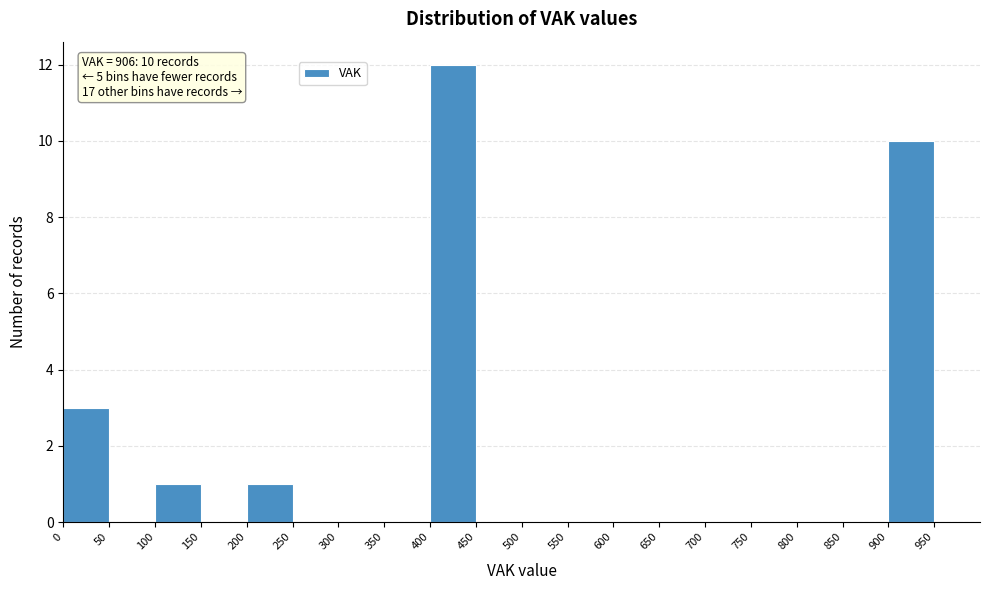

Over which range of the x-axis is the bar tallest?

400 to 450